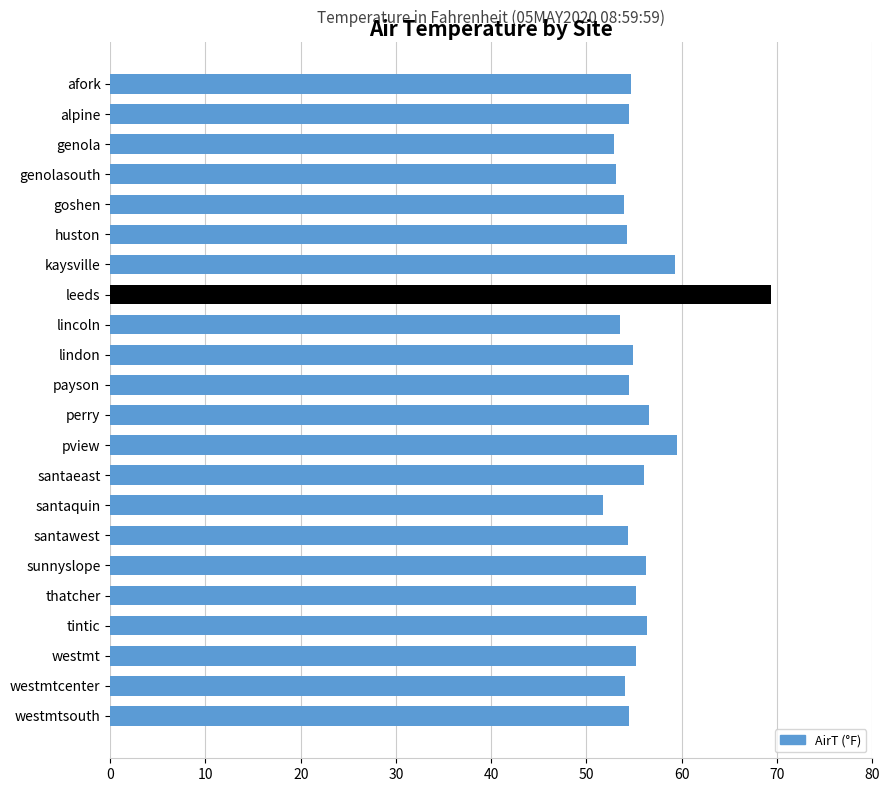

The value at payson is 26.2. True or false?

False